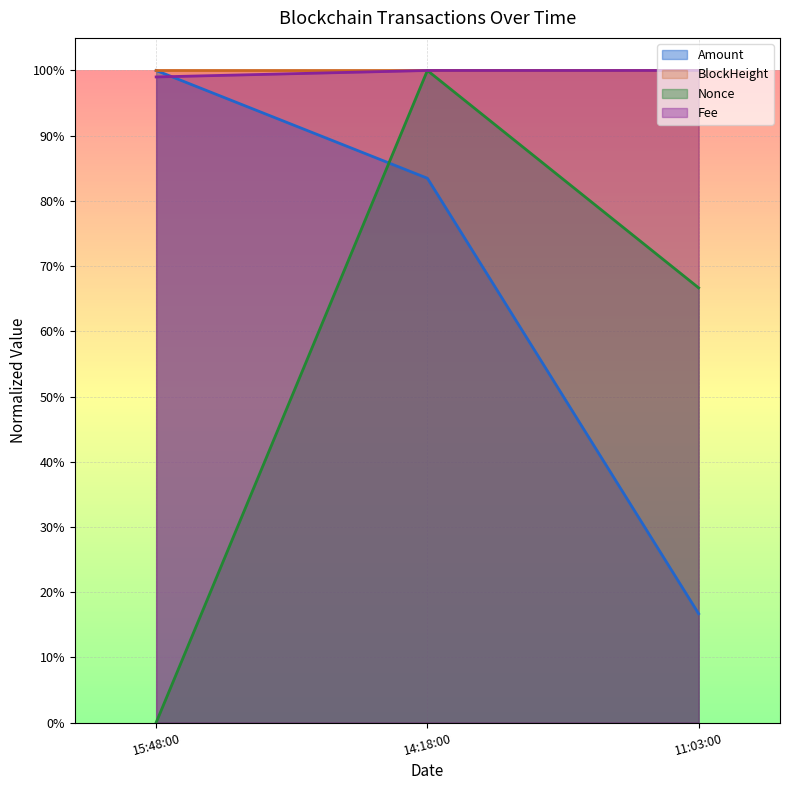

The value of Nonce at 15:48:00 is 0.5. True or false?

False